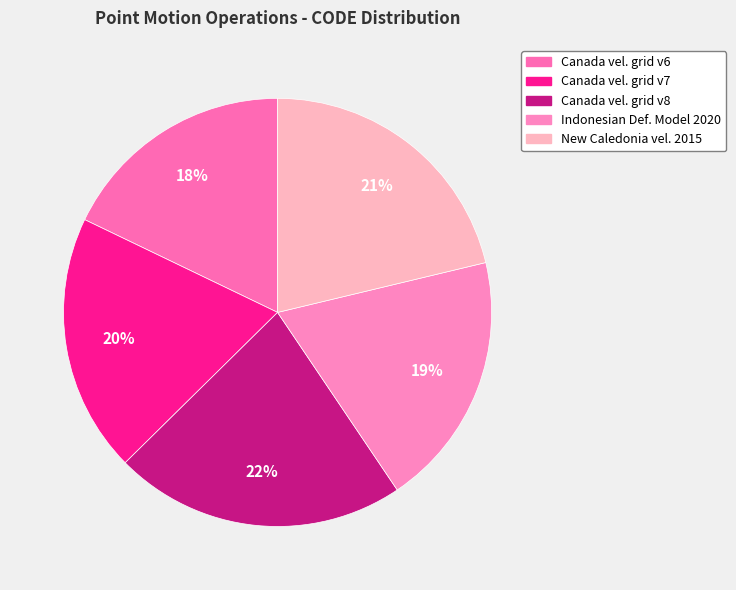

How many segments does this pie chart have?

5